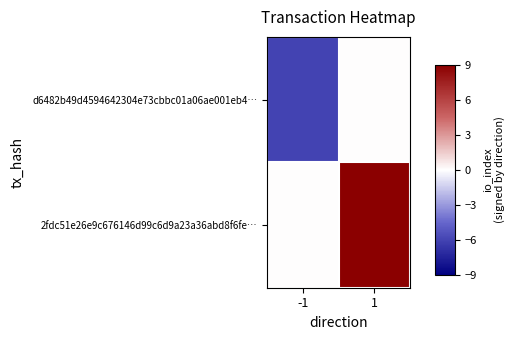

What is the smallest value displayed?

-6